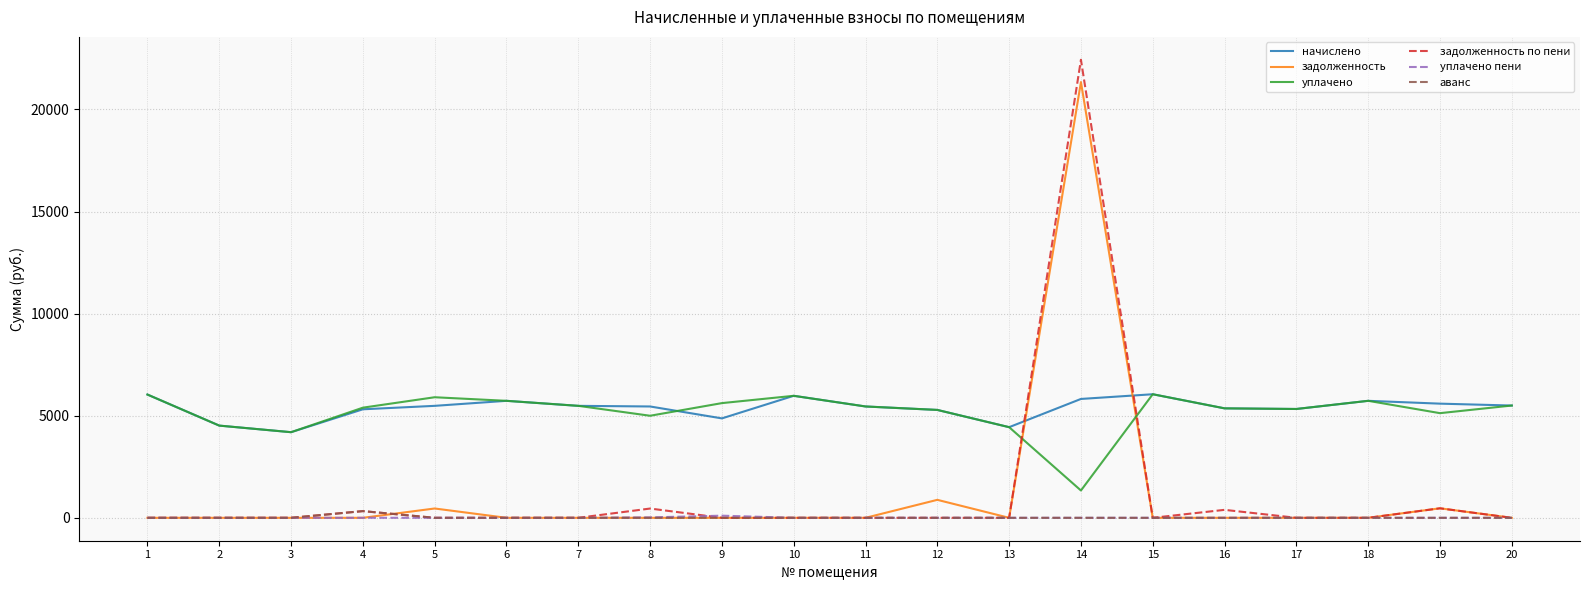

How many lines are shown in the chart?

6